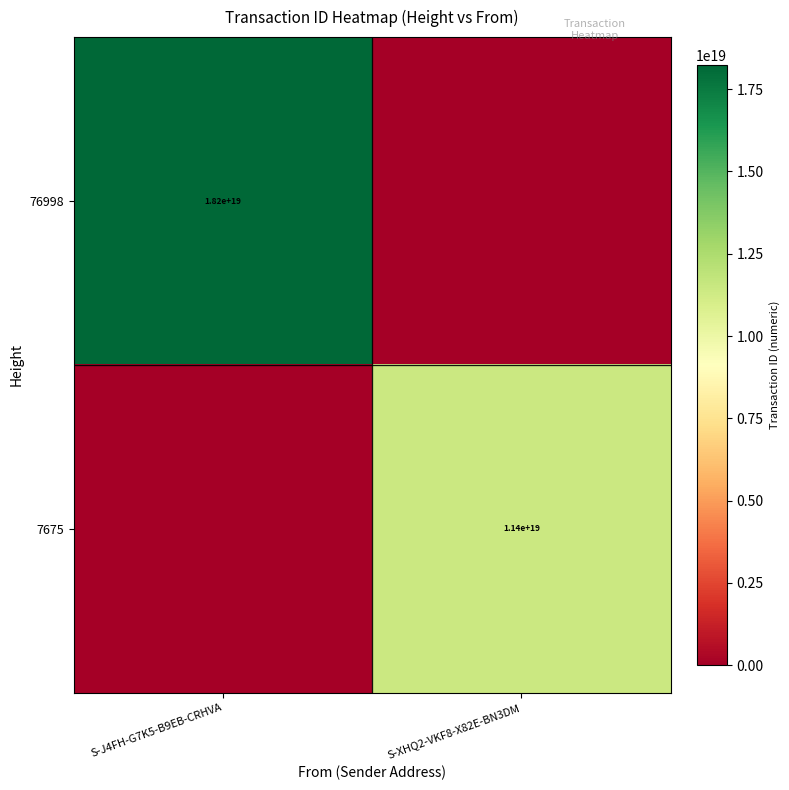

Is it true that 7675 equals 4785324980118635520 at S-XHQ2-VKF8-X82E-BN3DM?

False